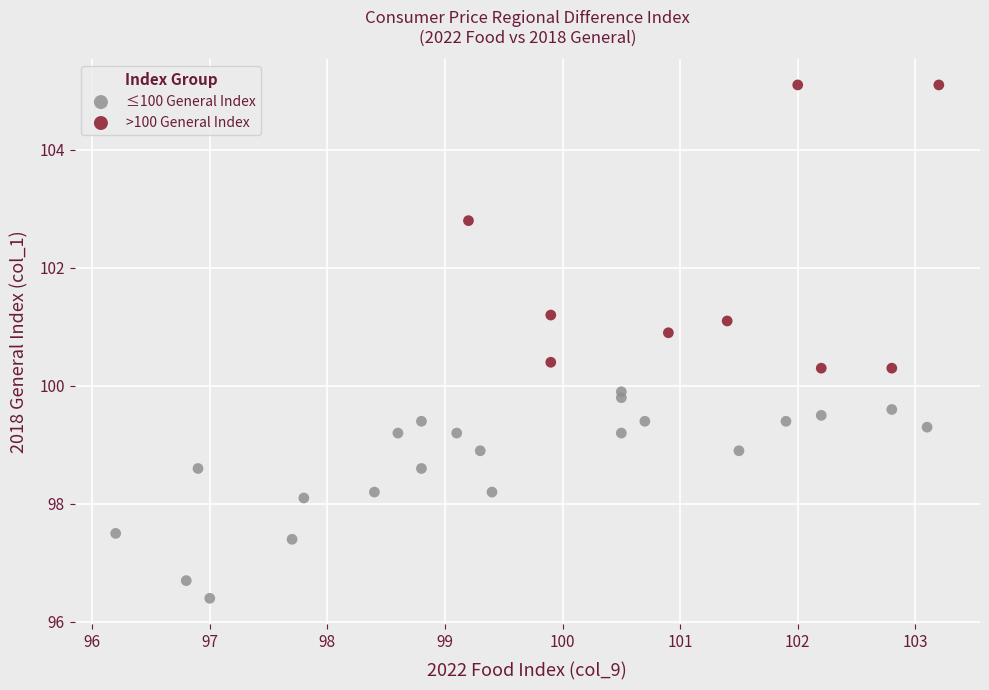

What are all the series names shown in the legend?

≤100 General Index, >100 General Index